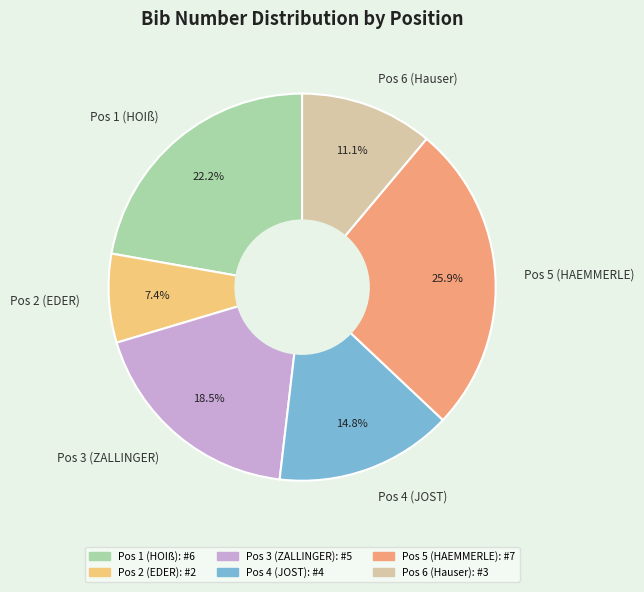

To the nearest percent, what percentage of the pie is Pos 6 (Hauser)?

11%